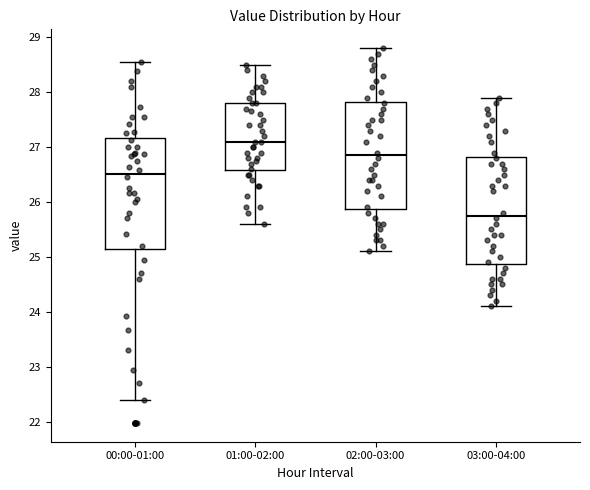

Where does the median line of the box for 03:00-04:00 sit on the y-axis? The values are not printed on the chart, so give them approximately, as read against the axis.

25.8